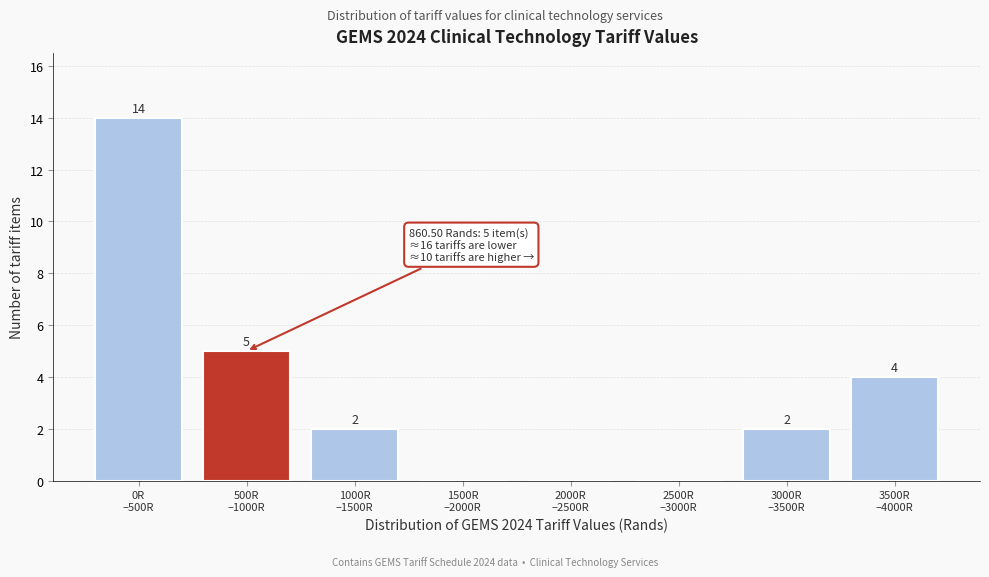

What is the sum of all values?

27